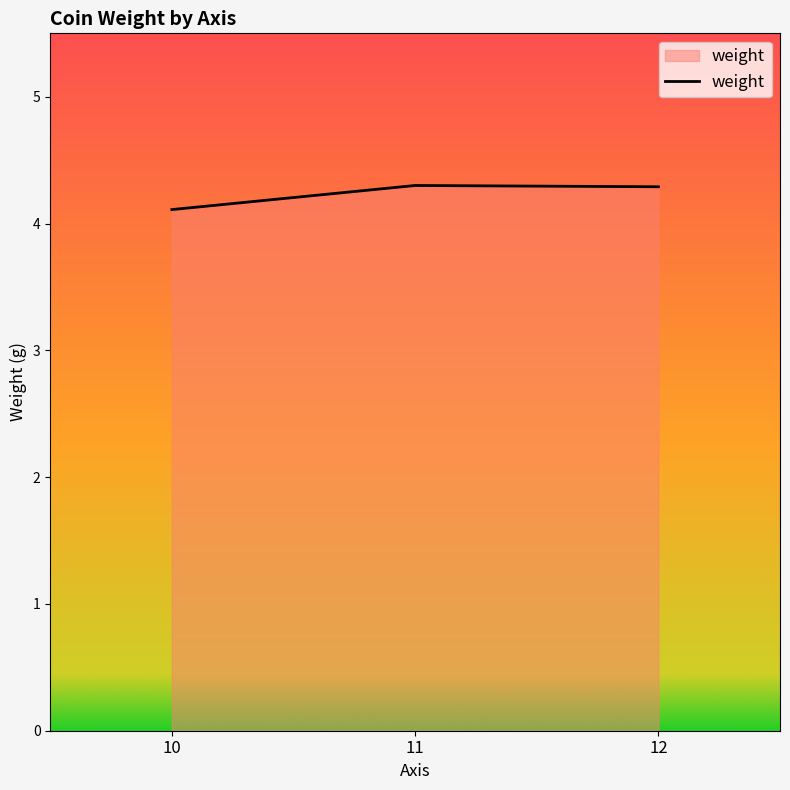

How many lines are shown in the chart?

1